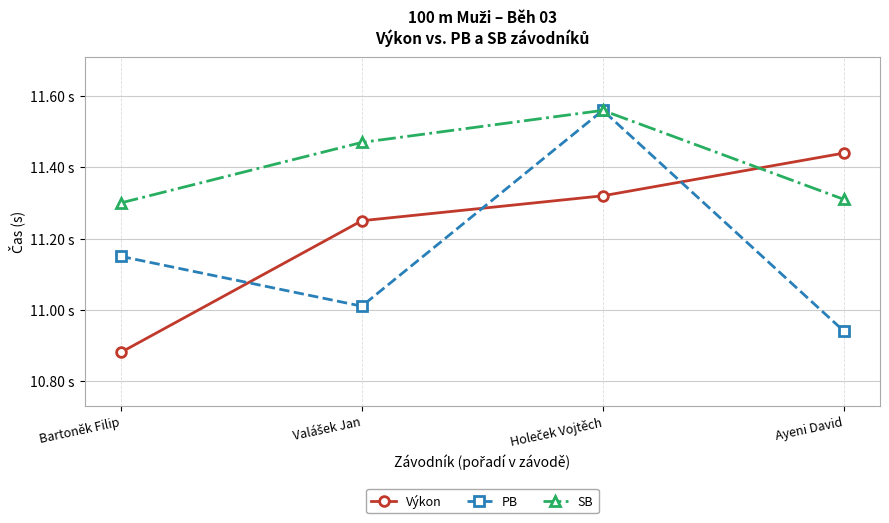

Count the Výkon values in the range 11 to 12.

3